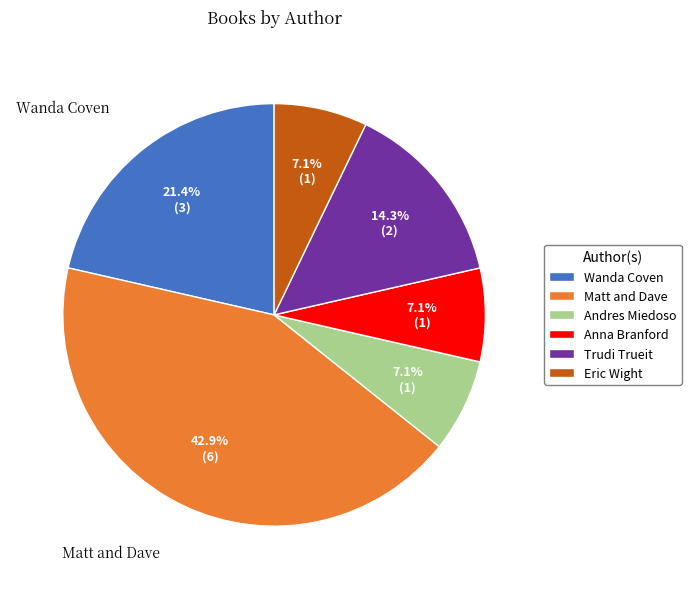

To the nearest percent, what percentage of the pie is Andres Miedoso?

7%